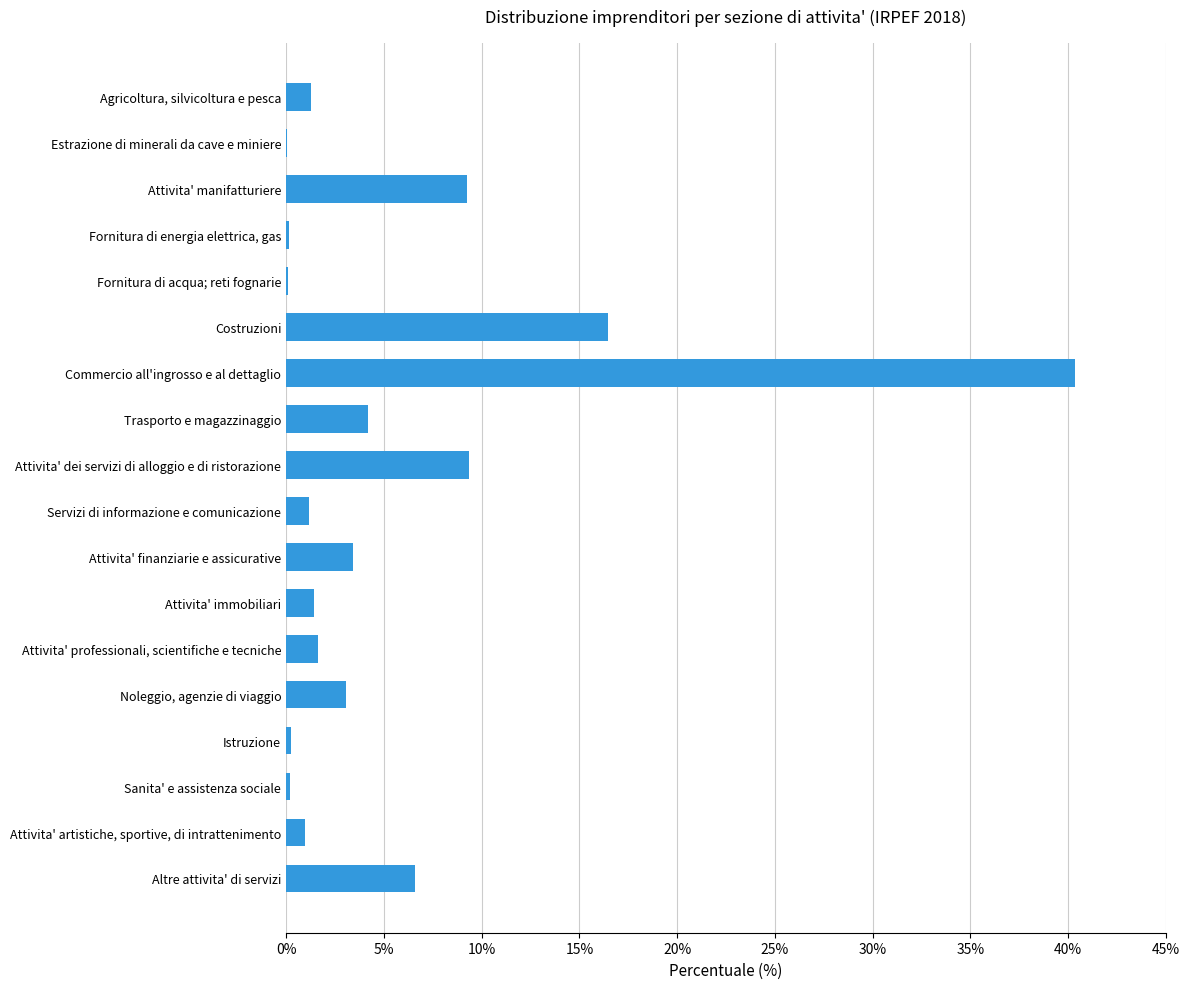

Between Sanita' e assistenza sociale and Attivita' professionali, scientifiche e tecniche, which is larger?

Attivita' professionali, scientifiche e tecniche